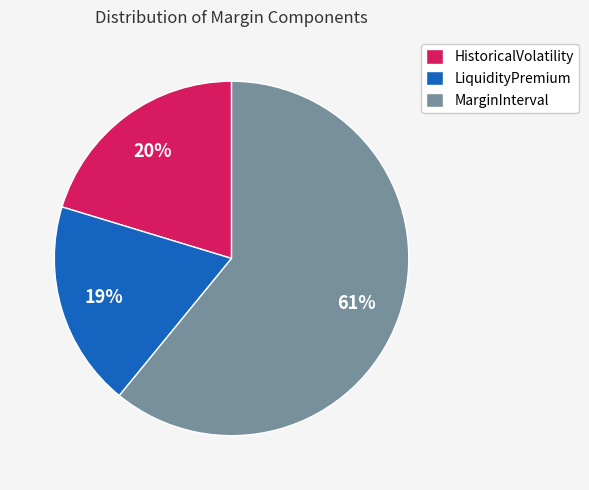

Is HistoricalVolatility the majority of the pie?

No